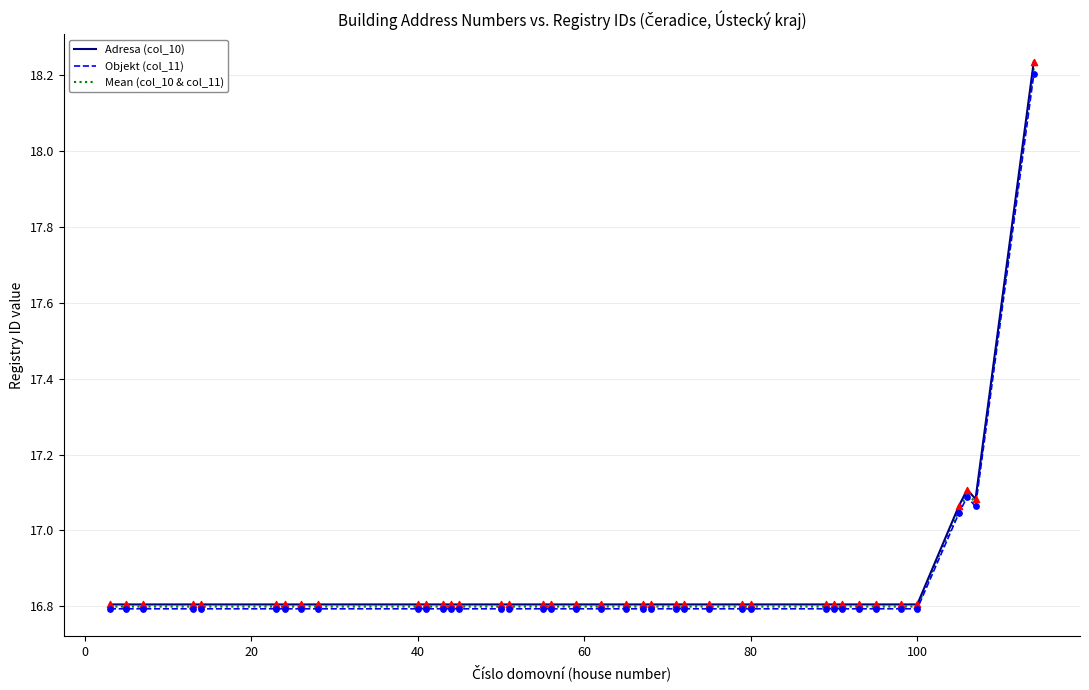

Which series has the widest spread of values?

Adresa (col_10)